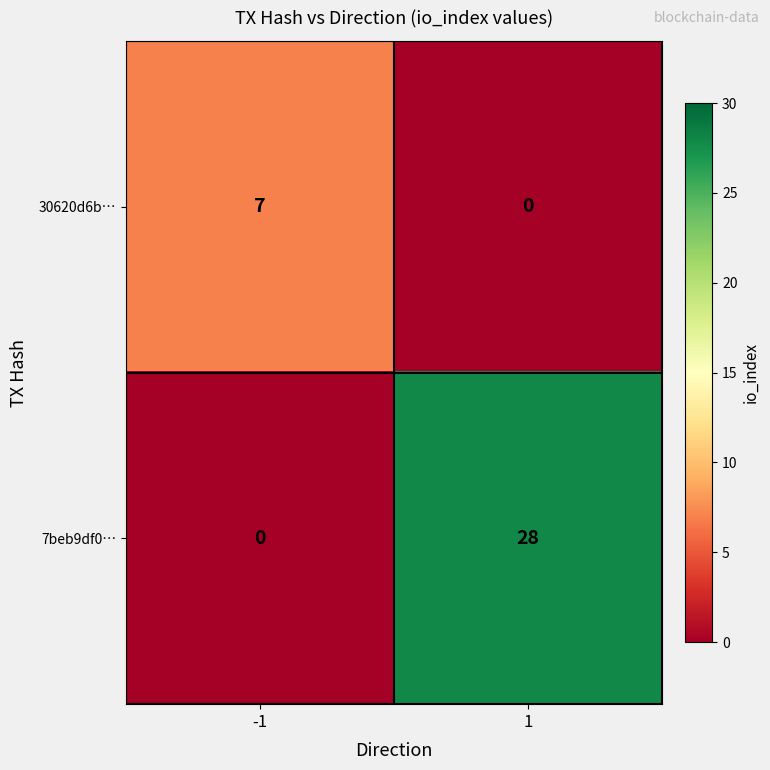

The 30620d6b… series shows 4 at -1. True or false?

False